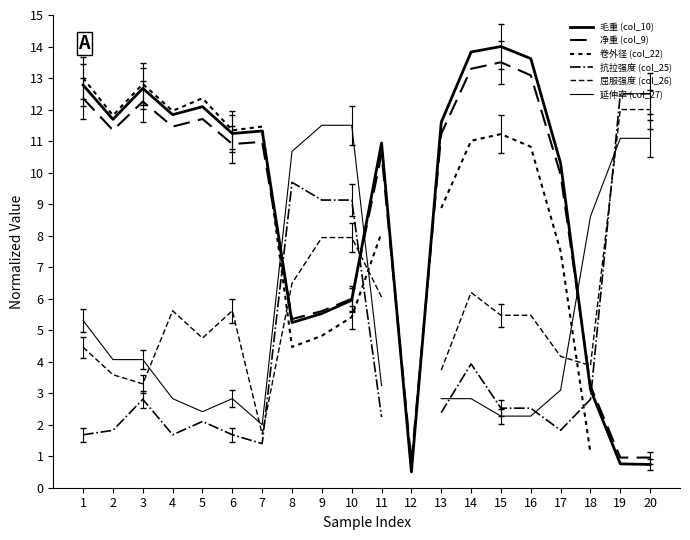

Where is the first local maximum for 屈服强度 (col_26)?

4